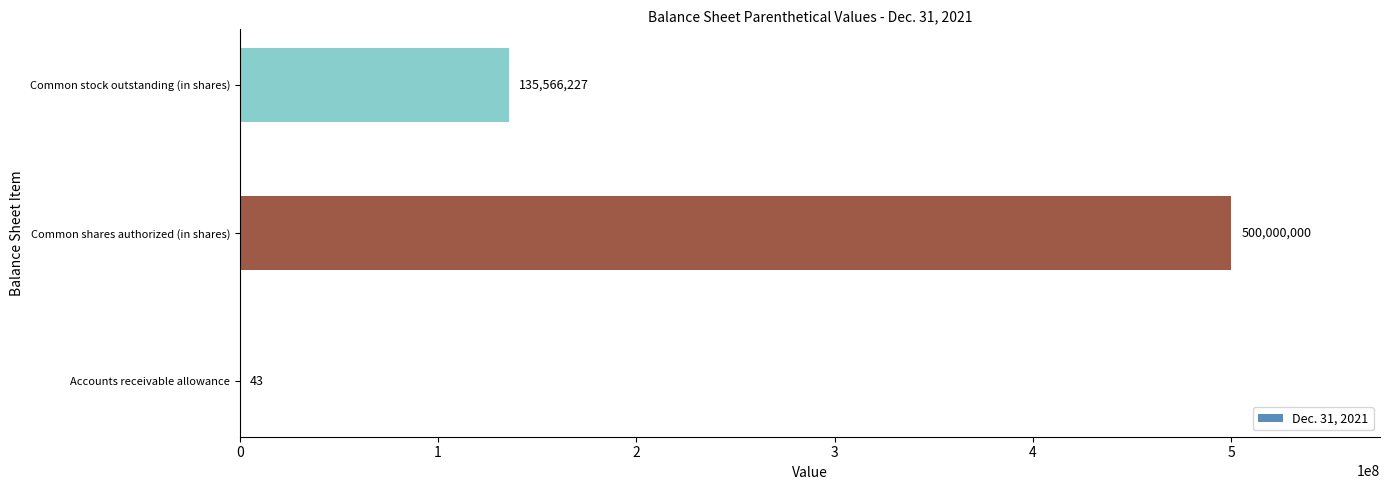

What is the sum of all values?

635566270